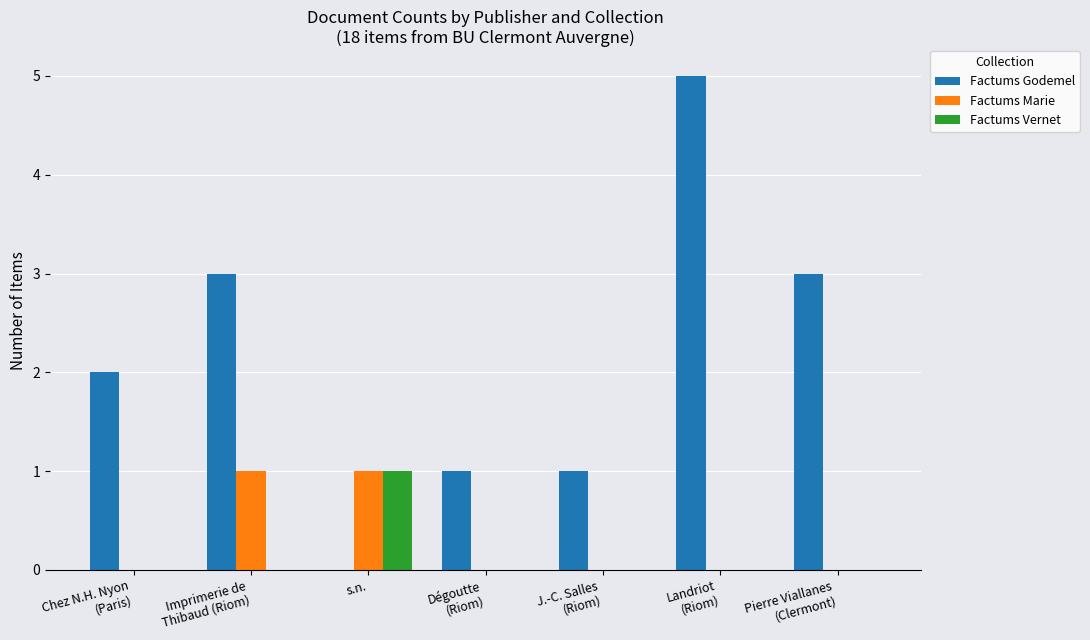

Which series has the widest spread of values?

Factums Godemel